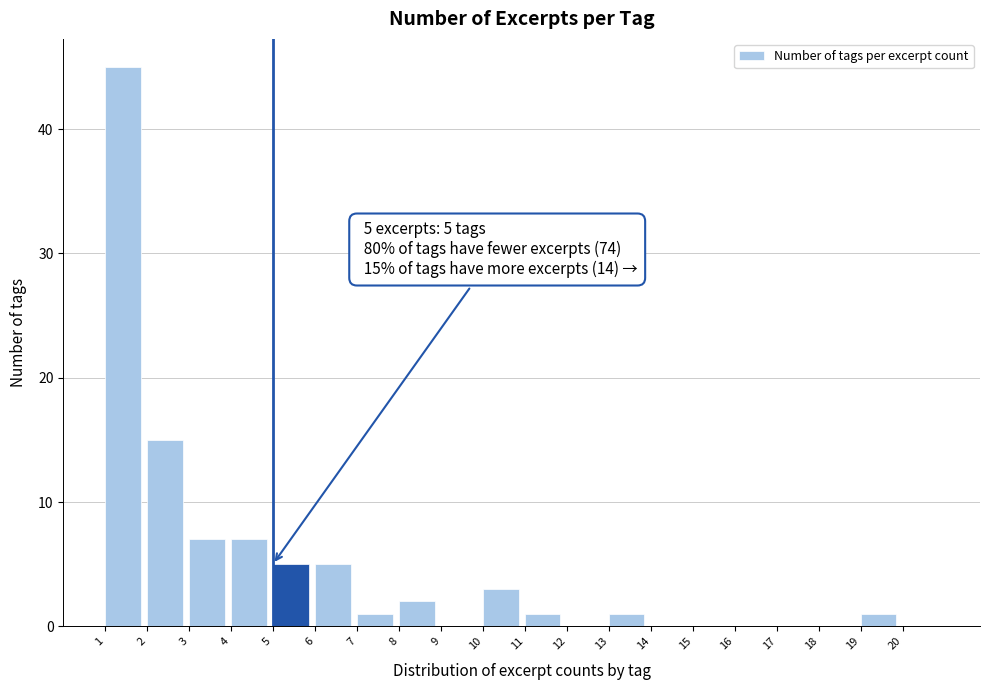

Over which range of the x-axis is the bar tallest?

1 to 2